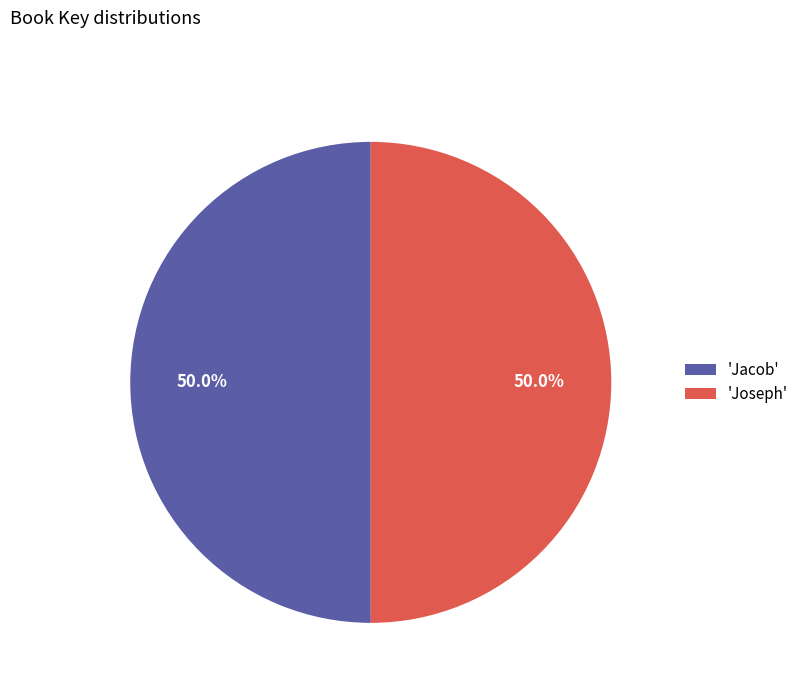

What is the ratio of the value at 'Joseph' to the value at 'Jacob'?

1.0